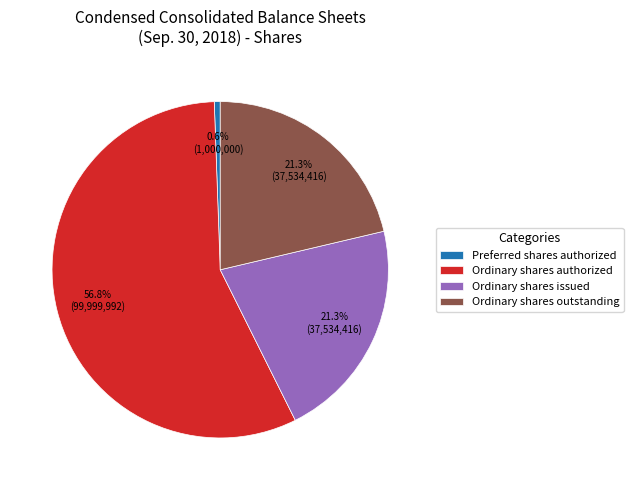

Which has a higher value, Preferred shares authorized or Ordinary shares authorized?

Ordinary shares authorized